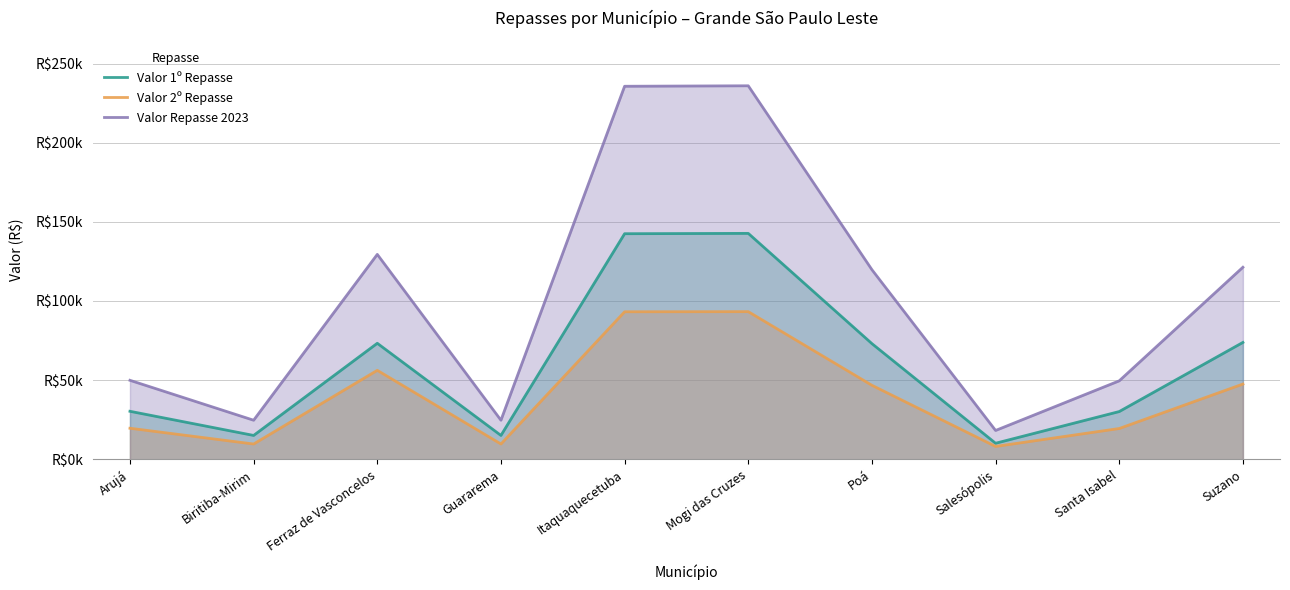

Which has a higher value, Suzano or Ferraz de Vasconcelos?

Suzano